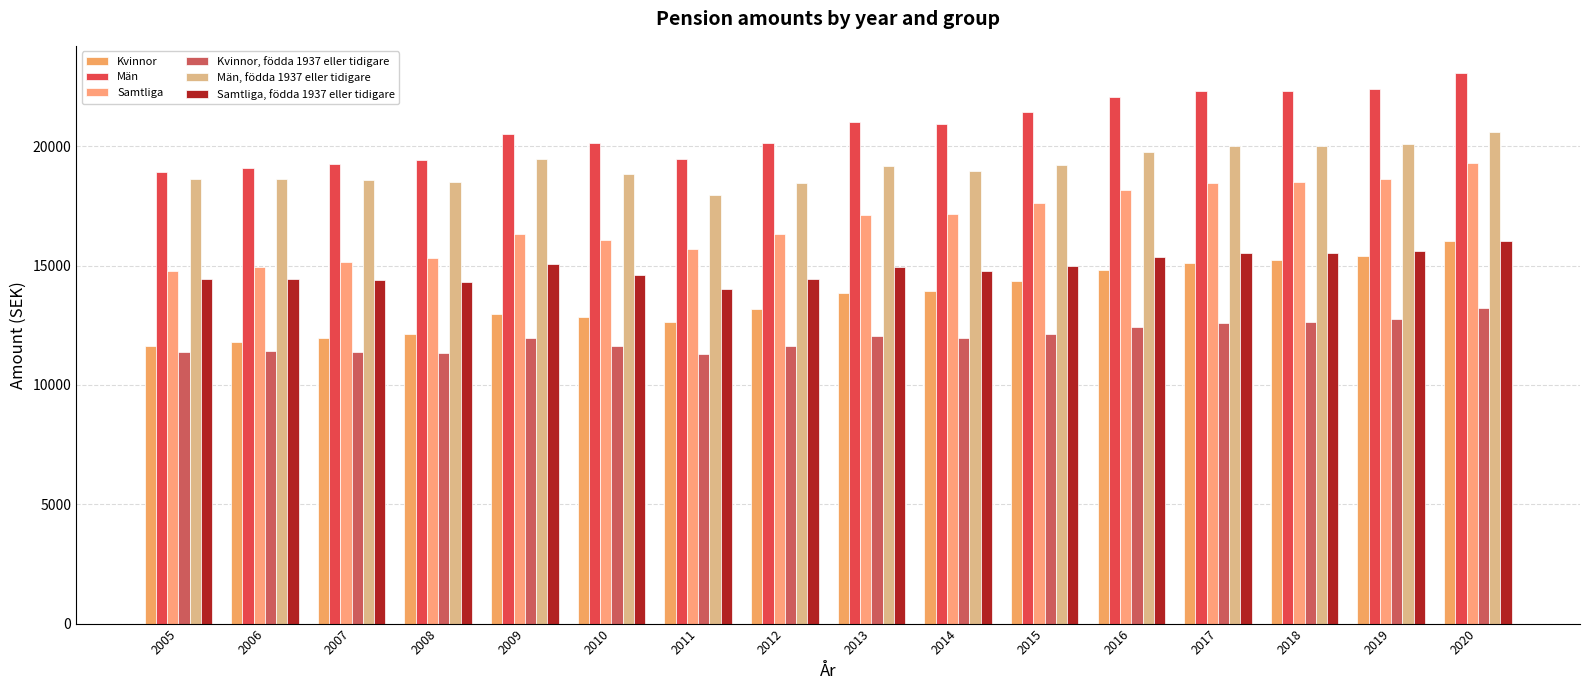

What is the value of the Kvinnor, födda 1937 eller tidigare bar at the 12th from the left?

12432